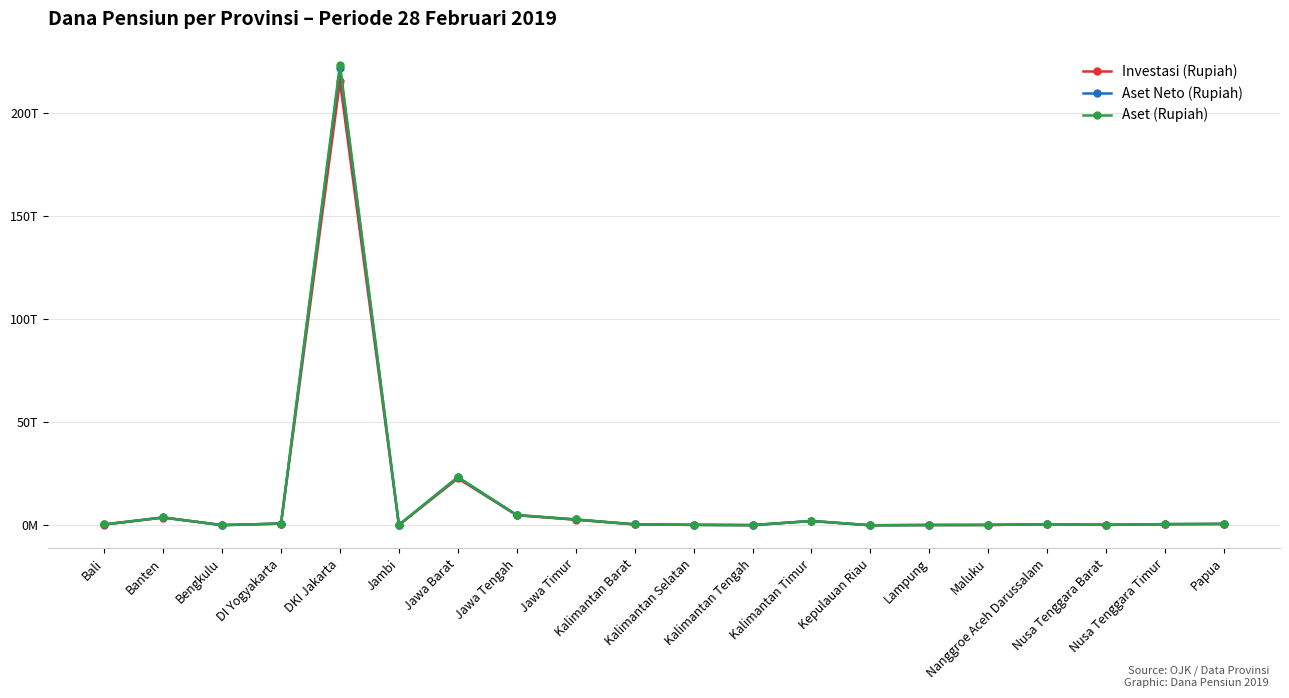

Where does the Aset (Rupiah) series first go above 499417543646?

Banten